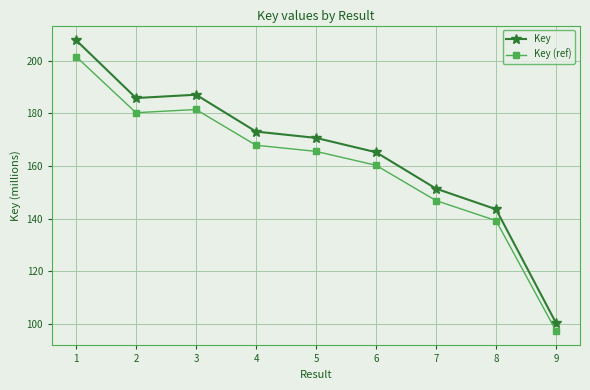

What are all the series names shown in the legend?

Key, Key (ref)